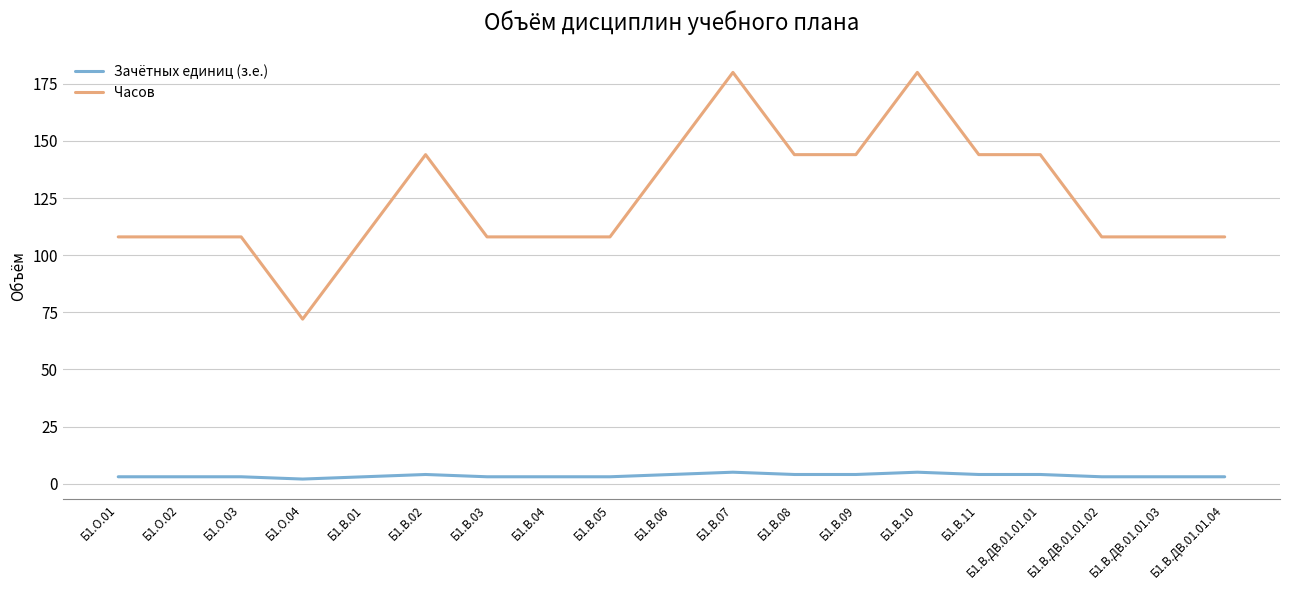

Is this an area chart (filled region under the line)?

No